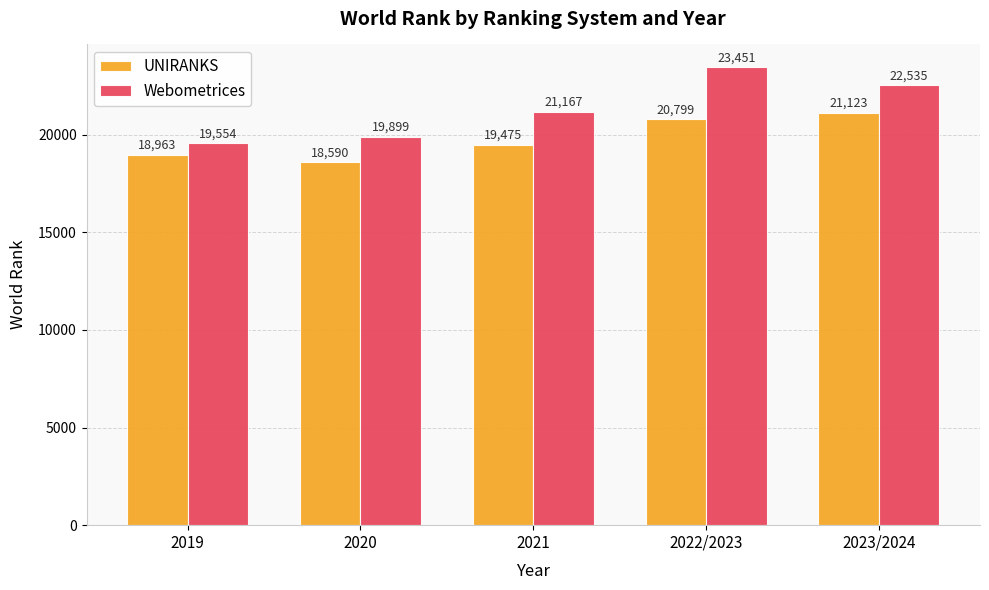

At which label does UNIRANKS reach its peak?

2023/2024